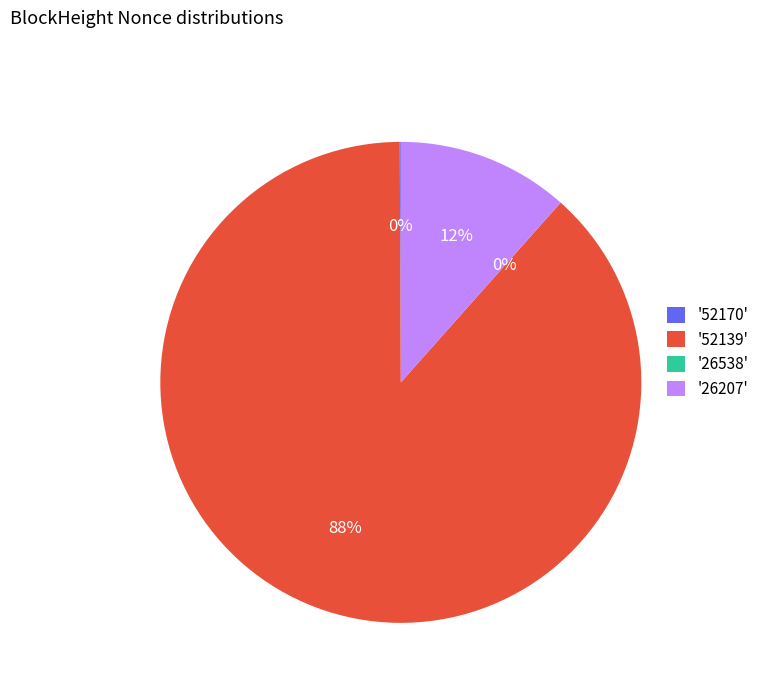

Rank the categories by value from highest to lowest.

52139, 26207, 52170, 26538